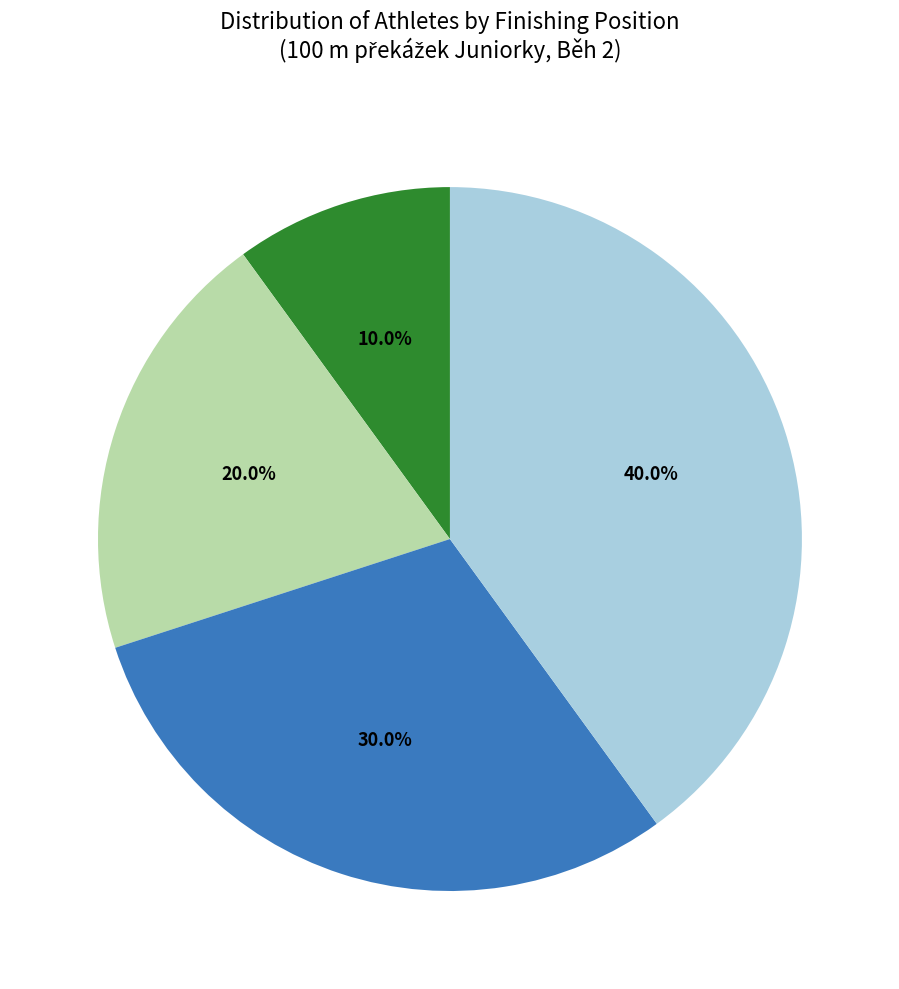

Is there any slice that represents more than half of the pie?

No